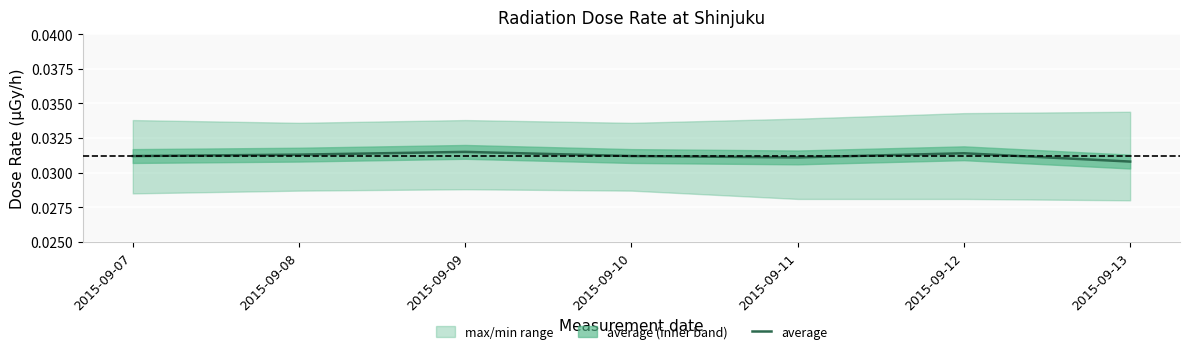

How many points are higher than both their immediate neighbors (excluding endpoints)?

2